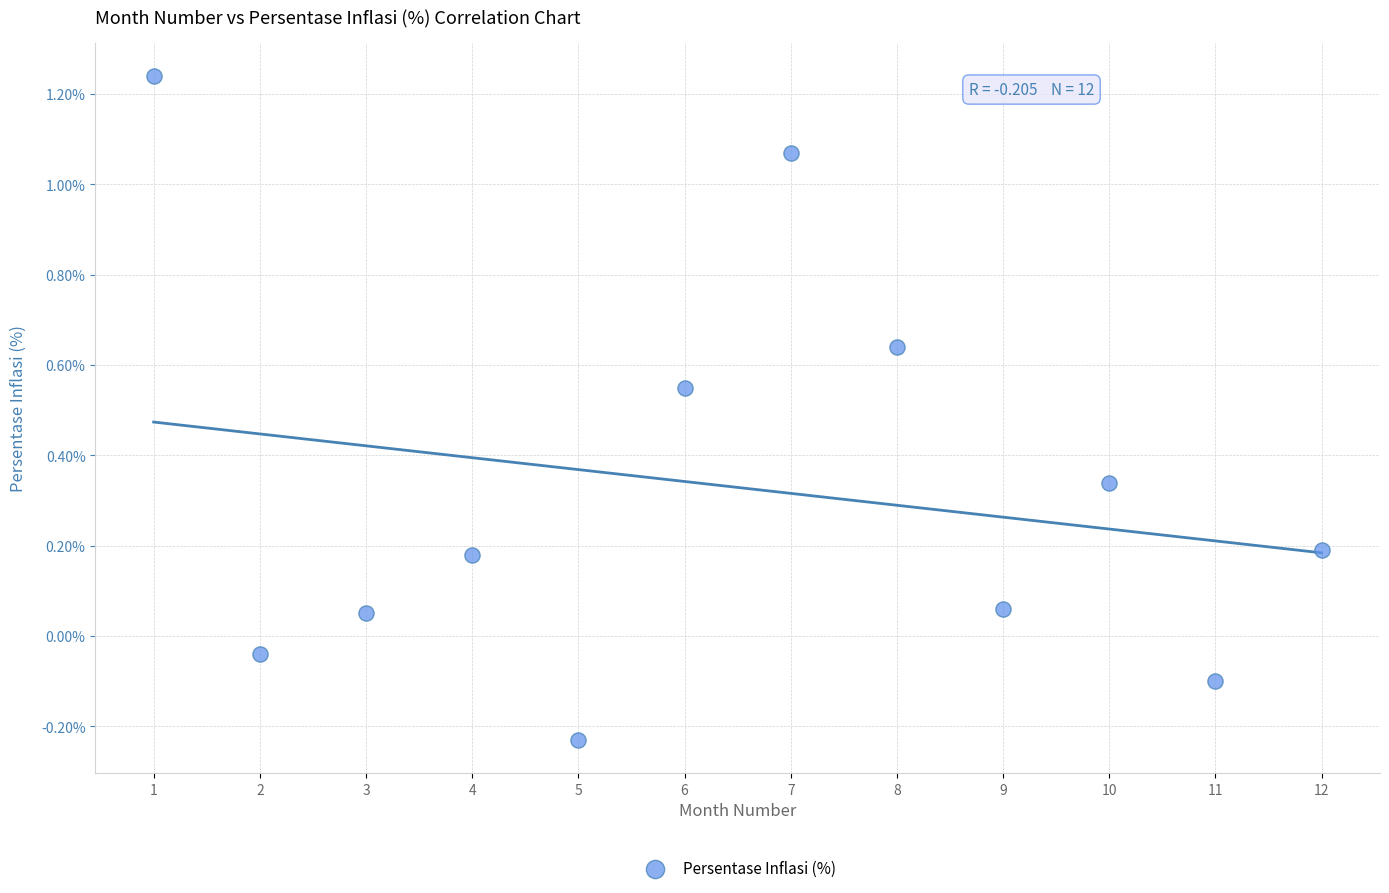

What is the range of X values (max minus min)?

11.0